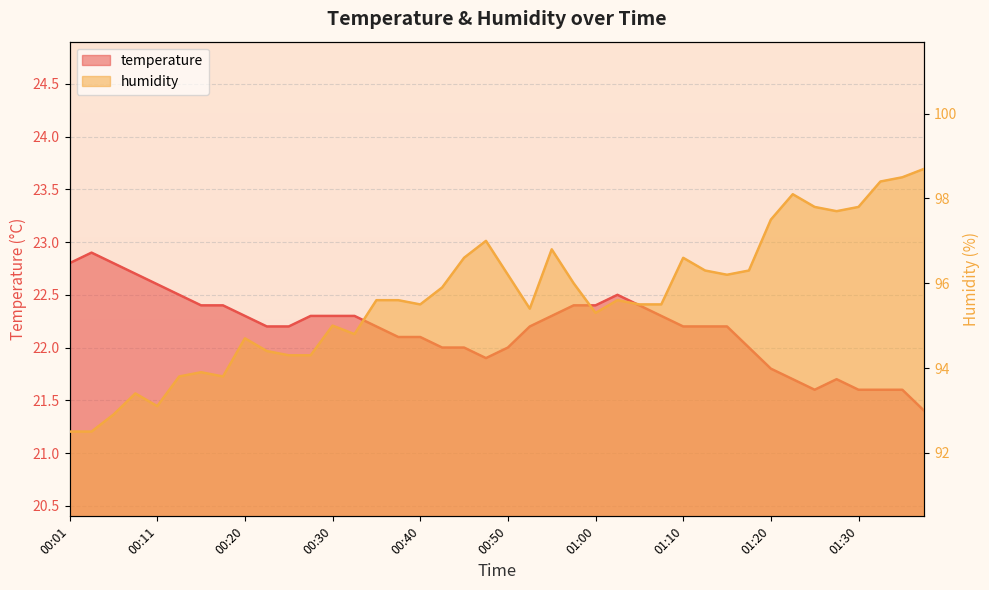

Count the number of data series in this chart.

2